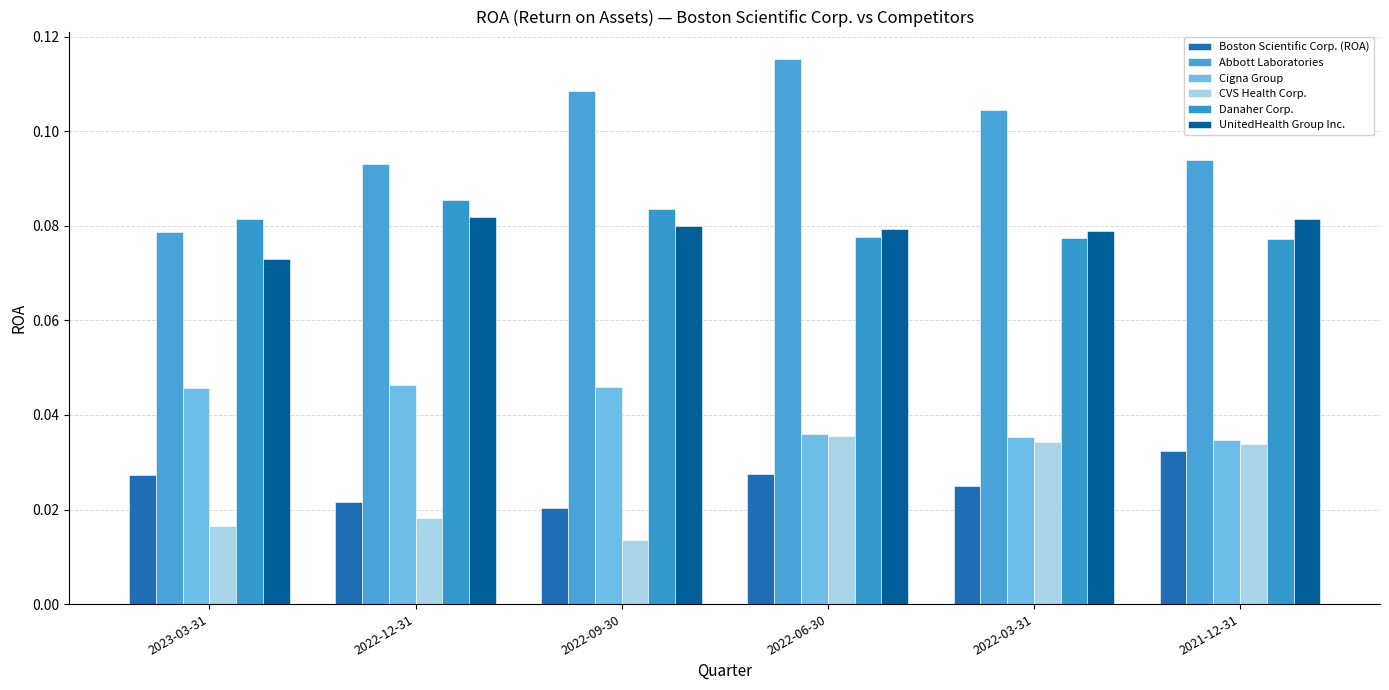

The value of CVS Health Corp. at 2022-09-30 is 0.0. True or false?

False